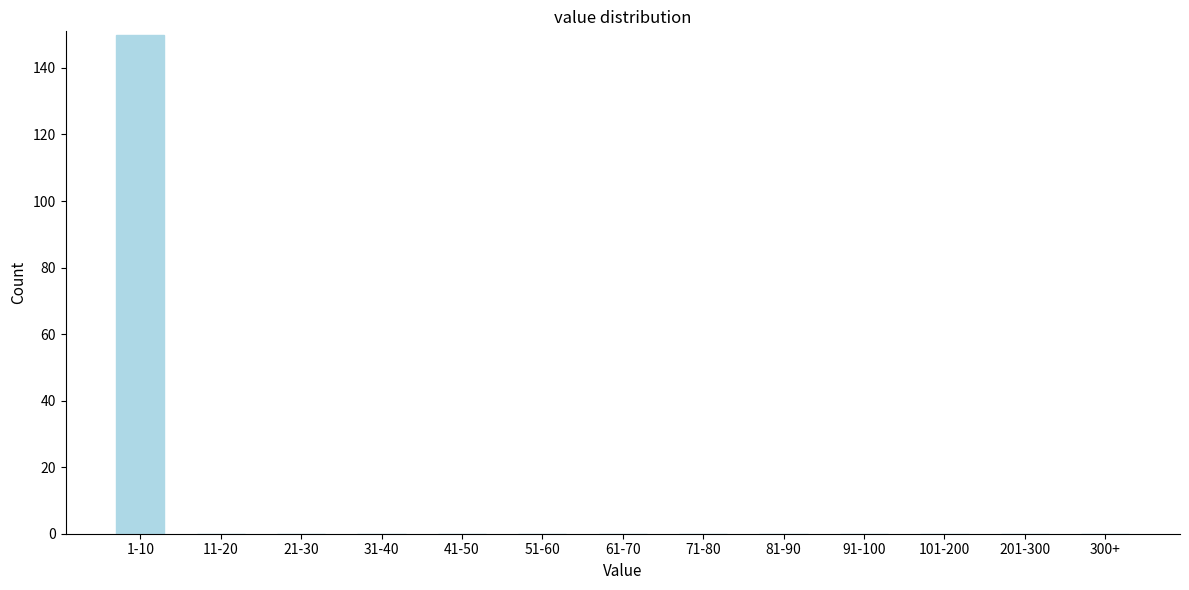

Reading left to right, transcribe all the data shown in this chart.

1-10=150	11-20=0	21-30=0	31-40=0	41-50=0	51-60=0	61-70=0	71-80=0	81-90=0	91-100=0	101-200=0	201-300=0	300+=0